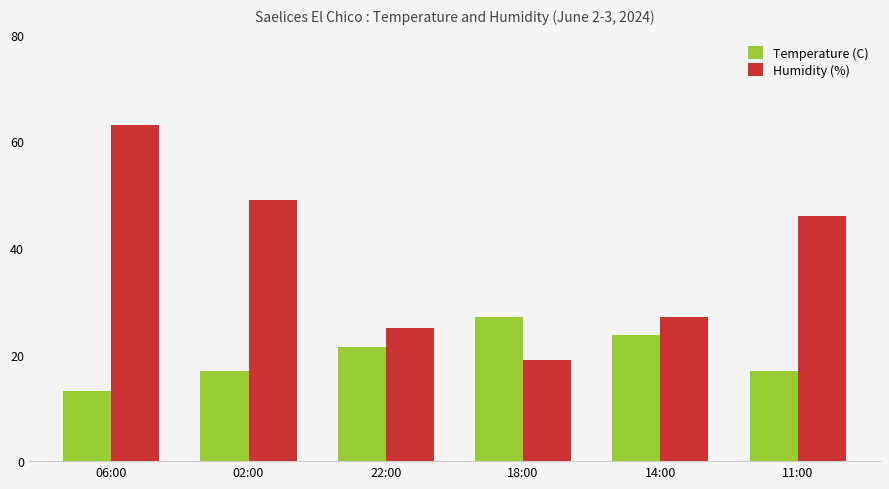

Is it true that Humidity (%) equals 9.6 at 22:00?

False